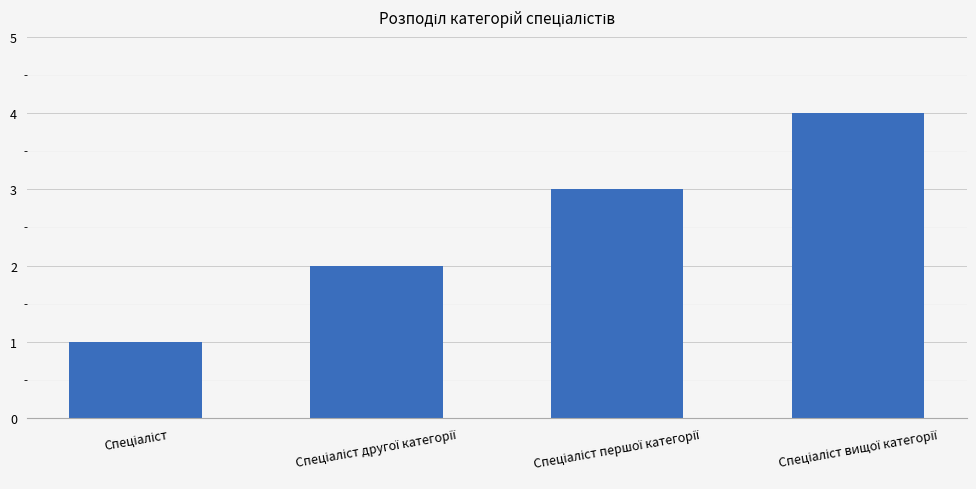

What is the greatest value displayed?

4